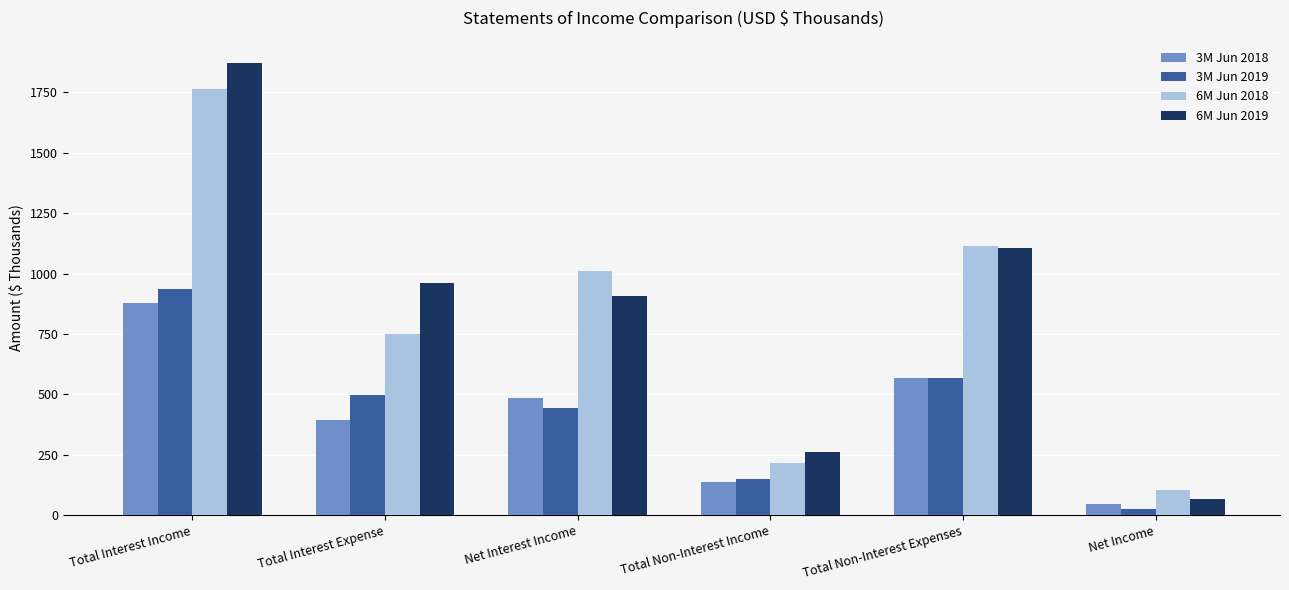

At how many categories does at least one series exceed 357?

4